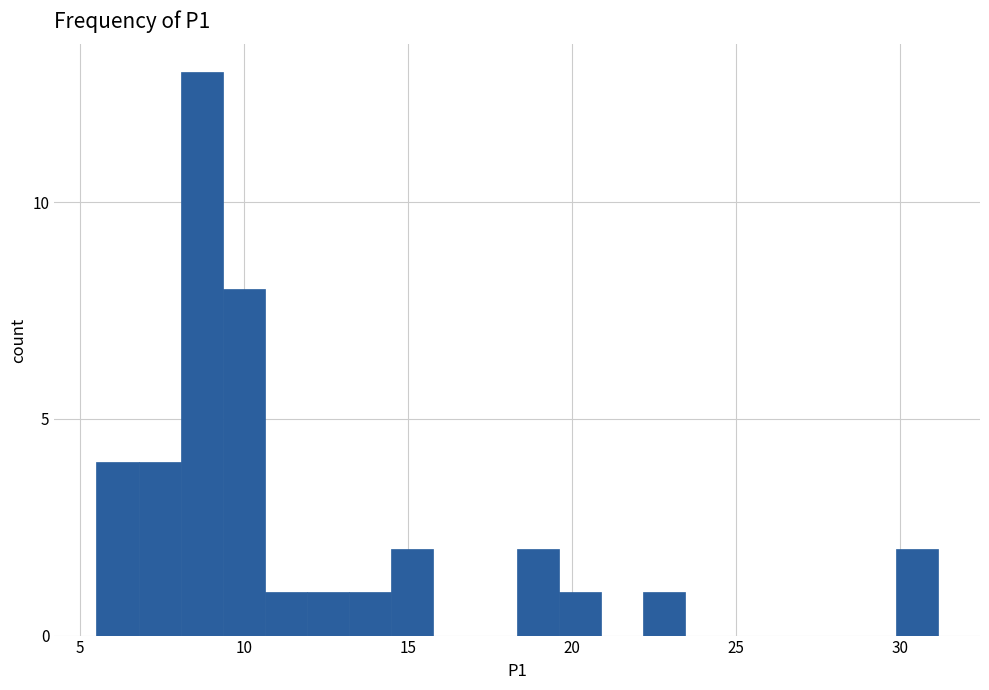

Read against the x-axis, roughly where is the centre of the tallest bar?

8.5